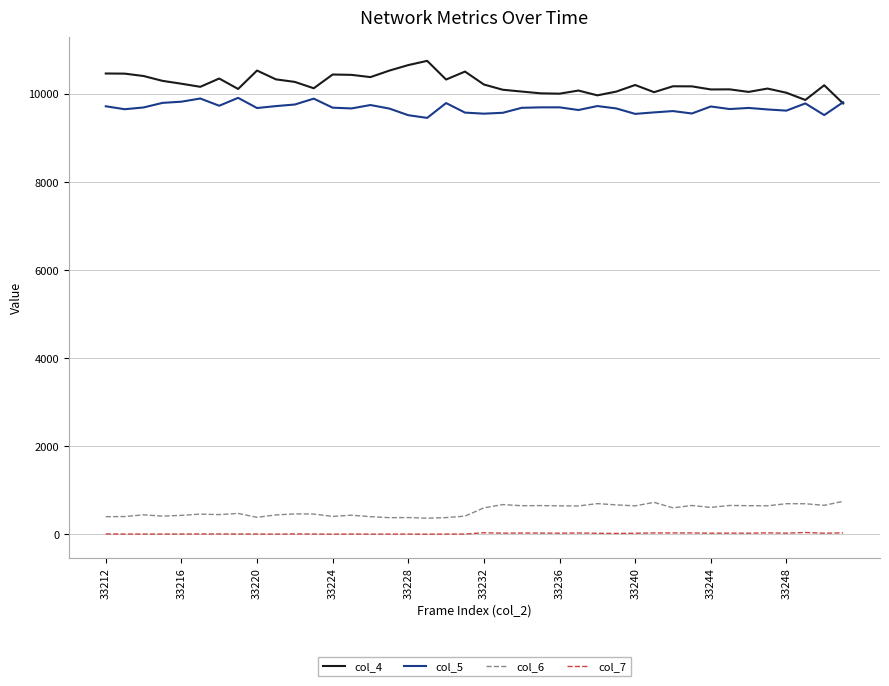

What is the maximum value shown in the chart?

10747